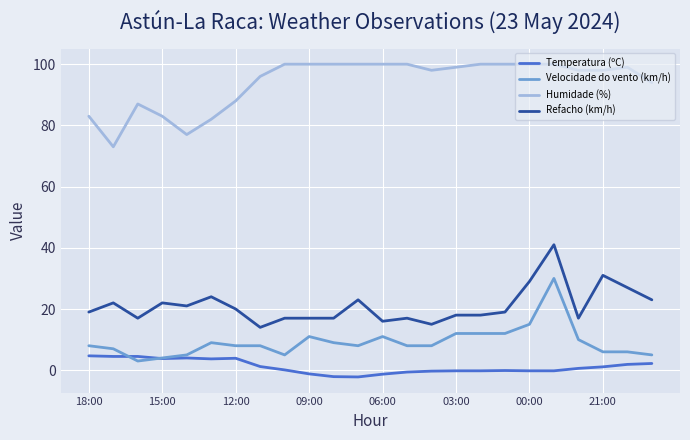

Which series has the largest total across all categories?

Humidade (%)